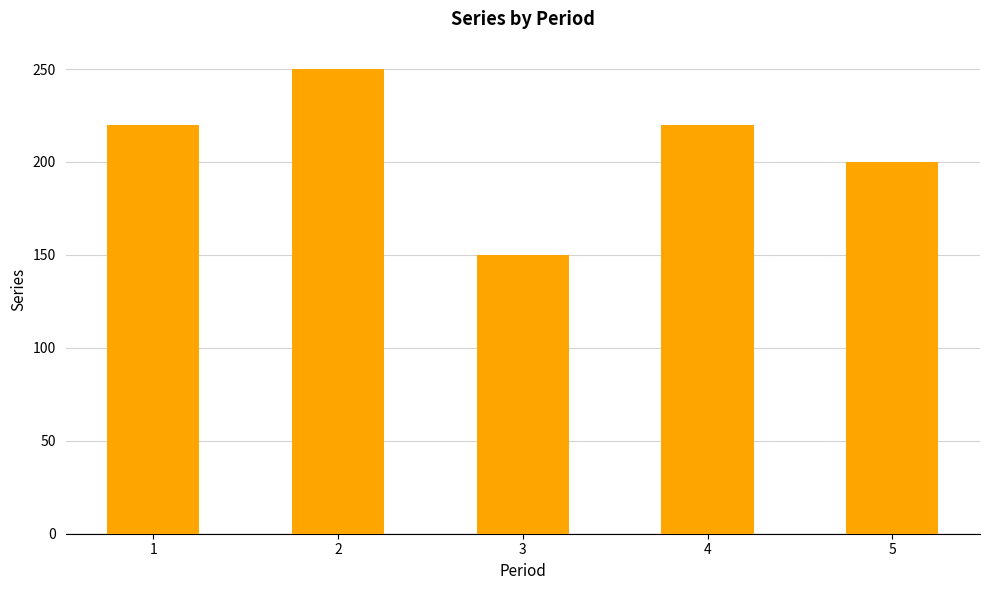

Reading right to left, what are all the values shown in this chart?

5=200	4=220	3=150	2=250	1=220